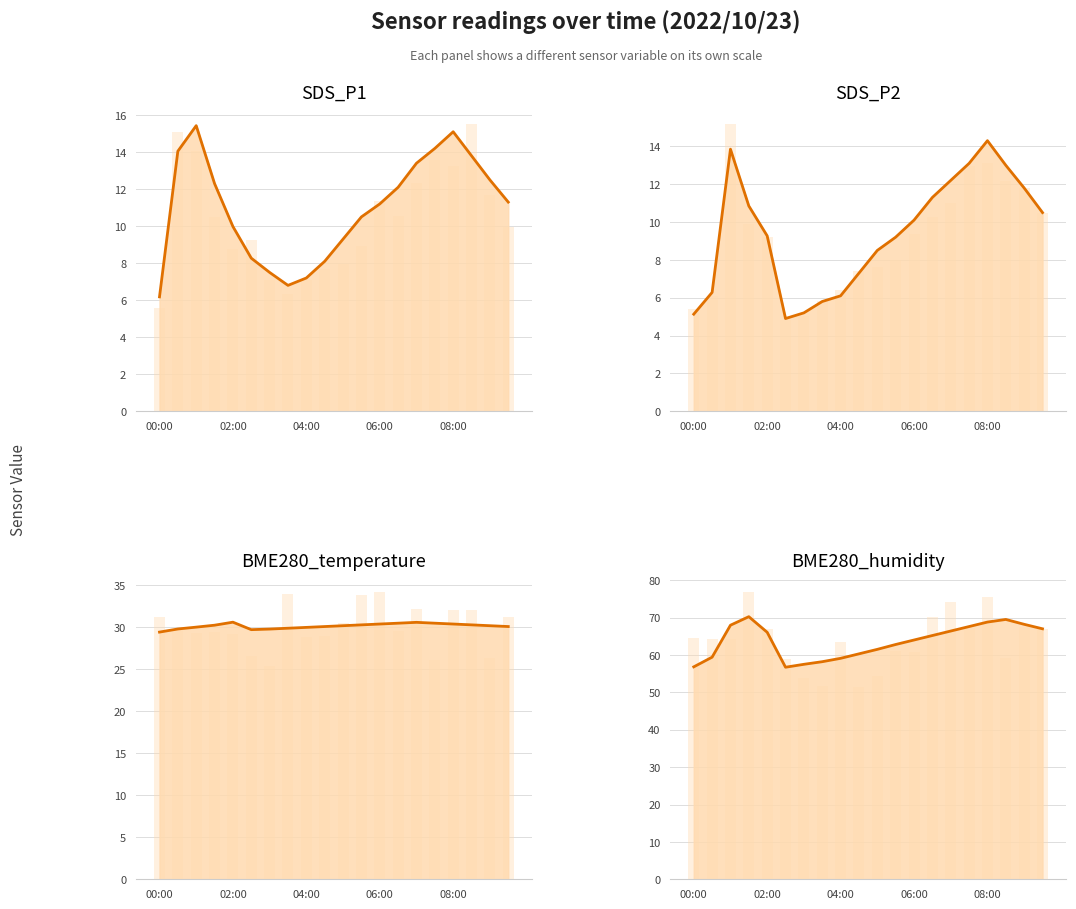

What is the sum of all BME280_humidity (line) values?

1273.3